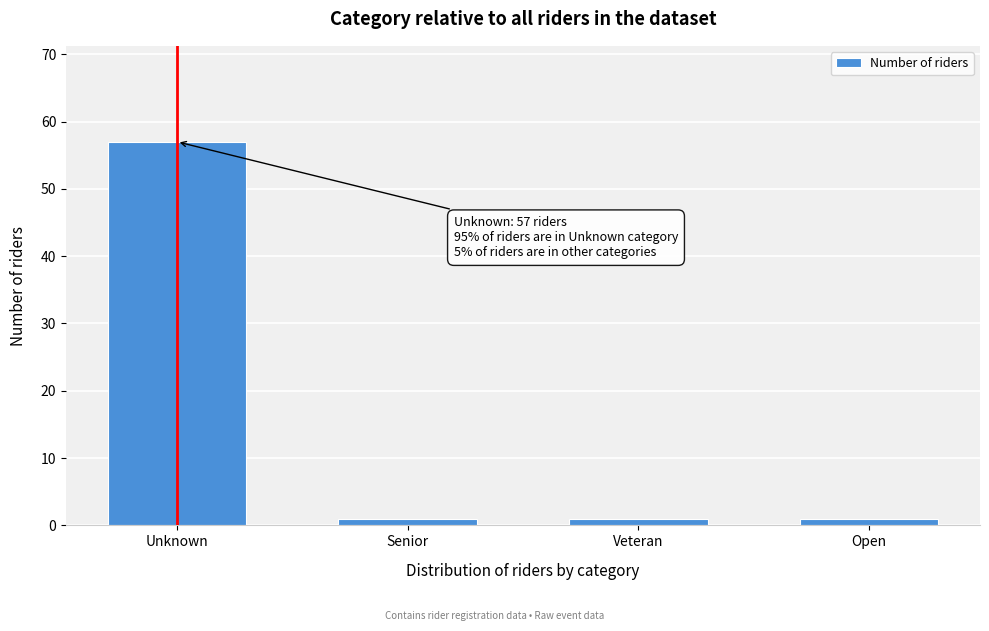

Reading left to right, extract all data points from this chart.

57	1	1	1